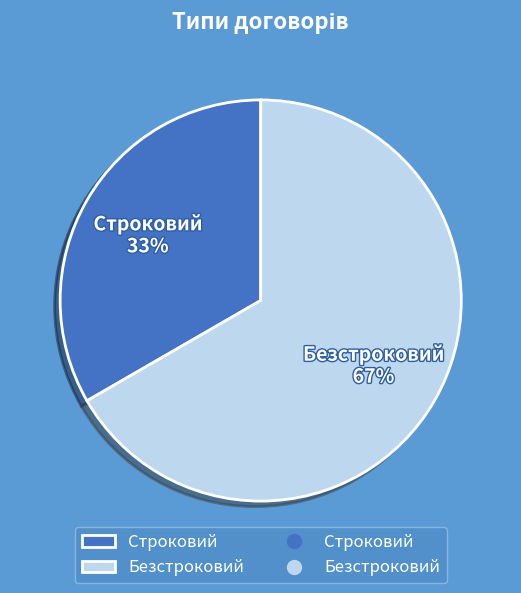

Is it true that Строковий is 19% of the pie?

False